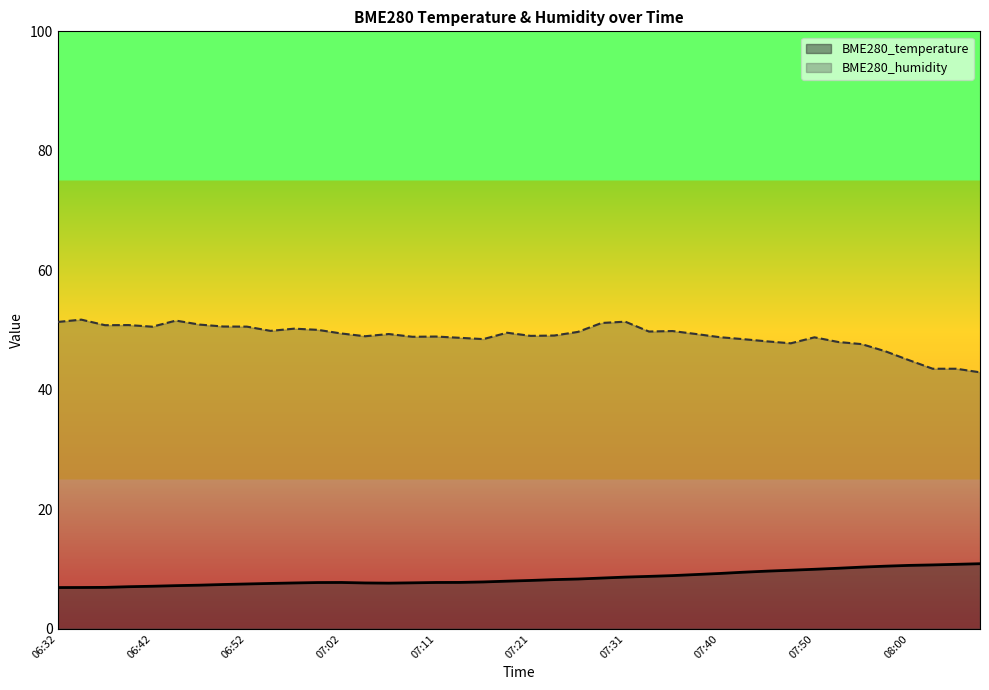

Rank the series at 06:40 from lowest to highest value.

BME280_temperature, BME280_humidity